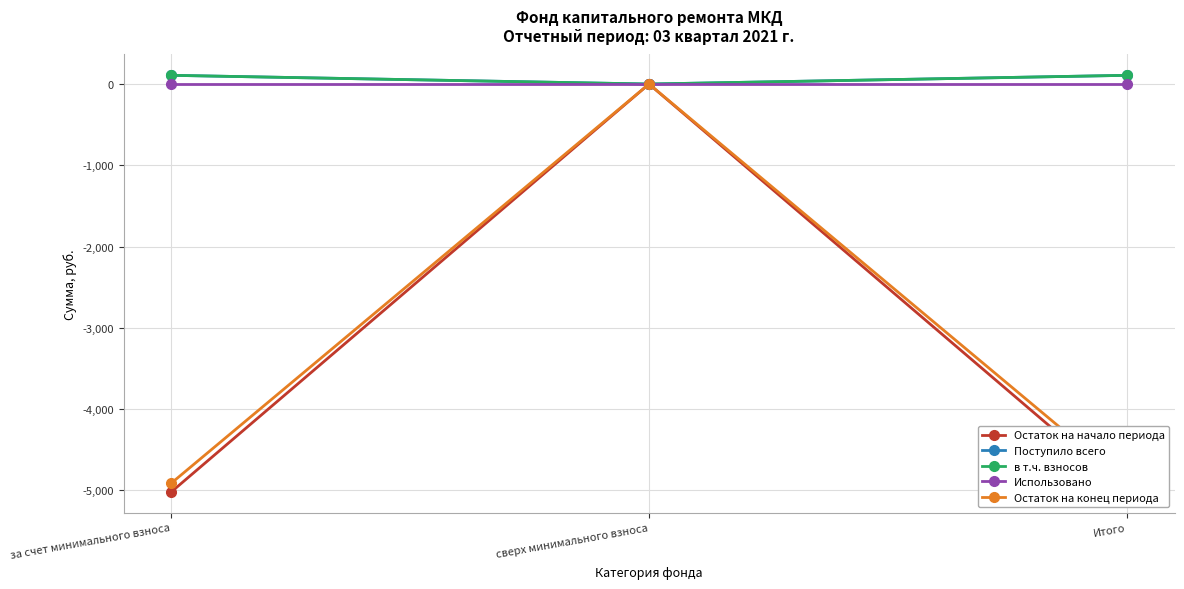

Which has a higher value, за счет минимального взноса or сверх минимального взноса?

сверх минимального взноса